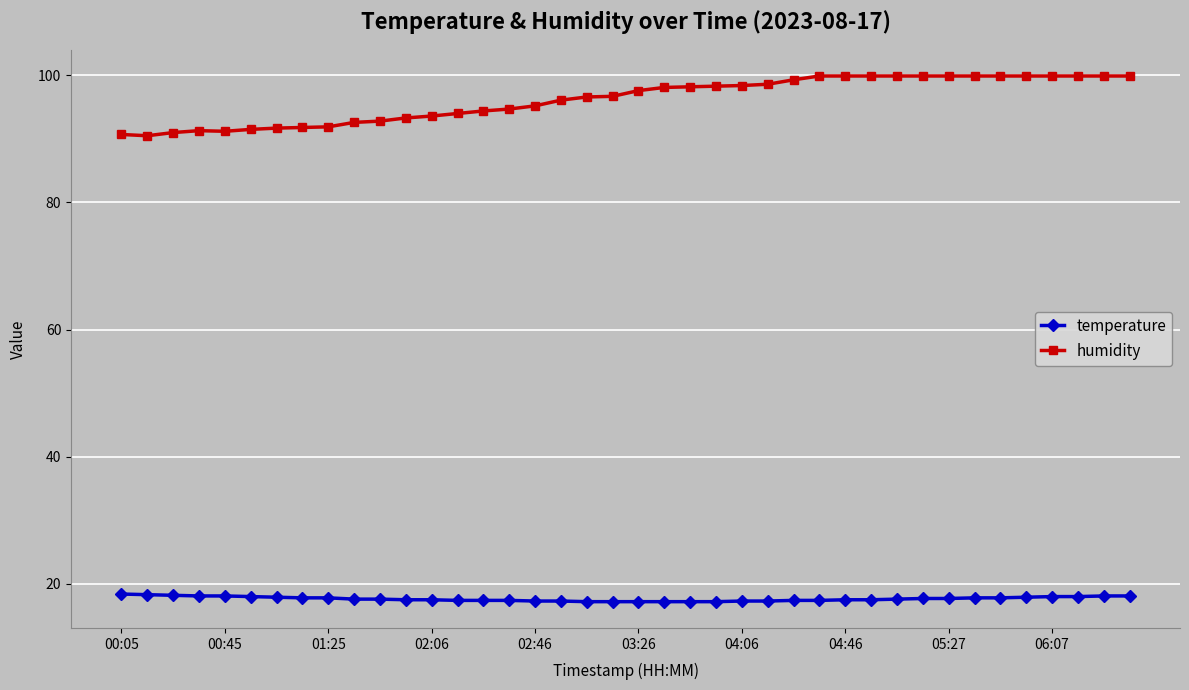

List the series in order of their peak value, lowest first.

temperature, humidity